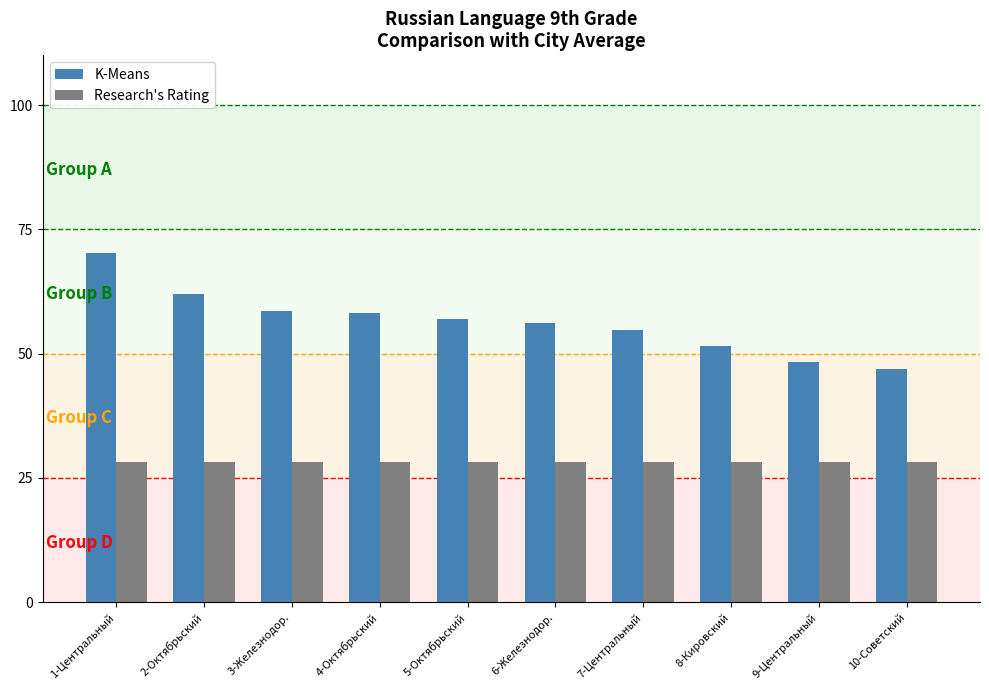

What is the highest value of the Research's Rating series?

28.1